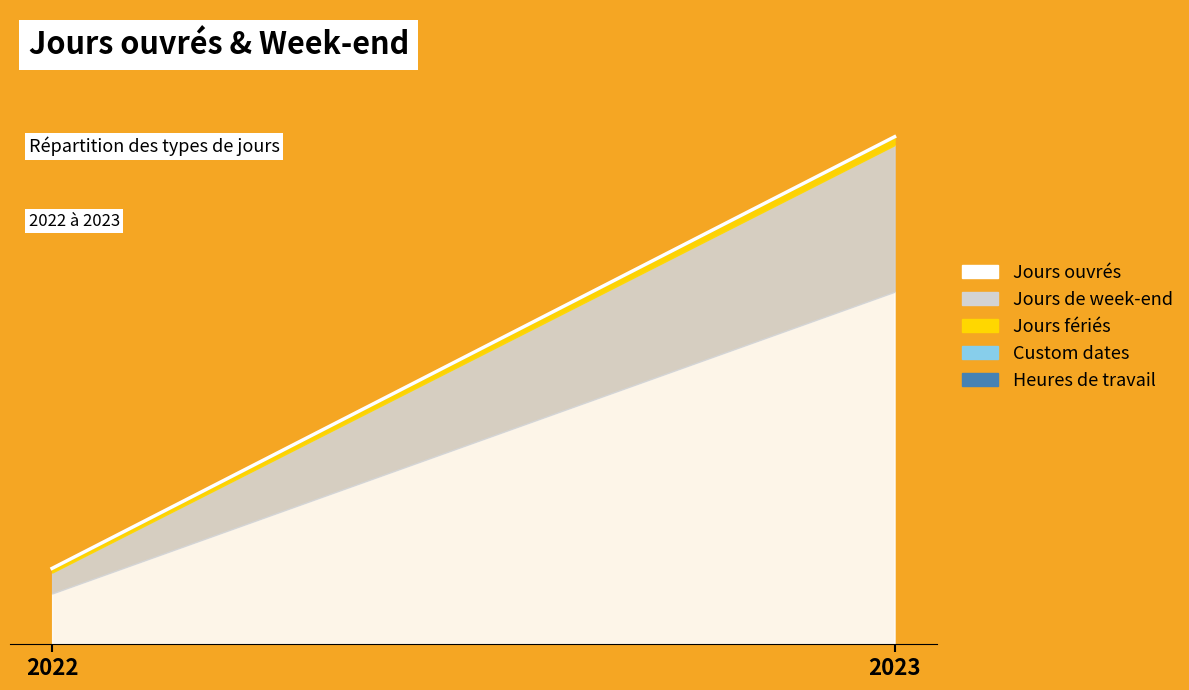

Reading right to left, what are all the values shown in this chart?

2023=121	2022=18